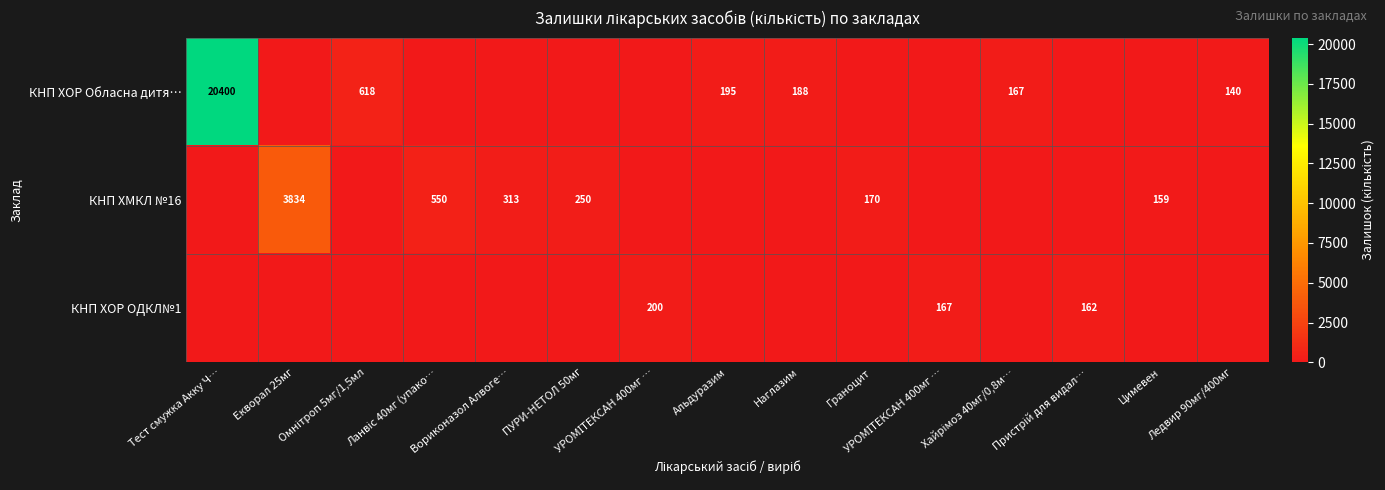

Which has a higher value, Ланвіс 40мг (упако… or Вориконазол Алвоге…?

Ланвіс 40мг (упако…